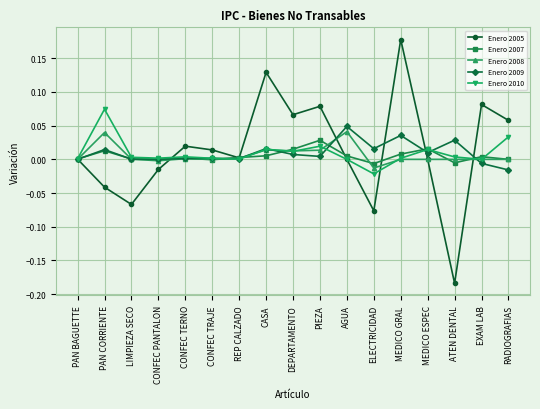

How many categories are shown in the chart?

17